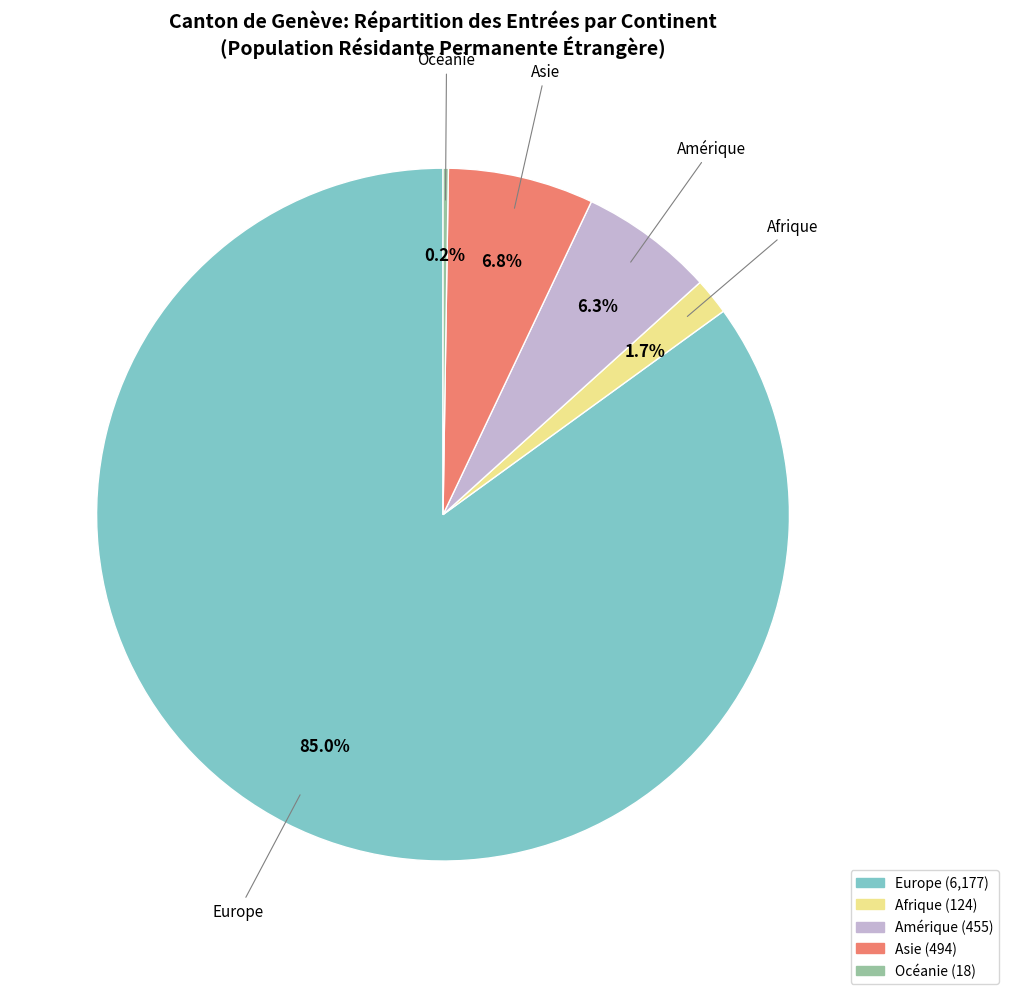

To the nearest percent, what is the average slice percentage?

20%